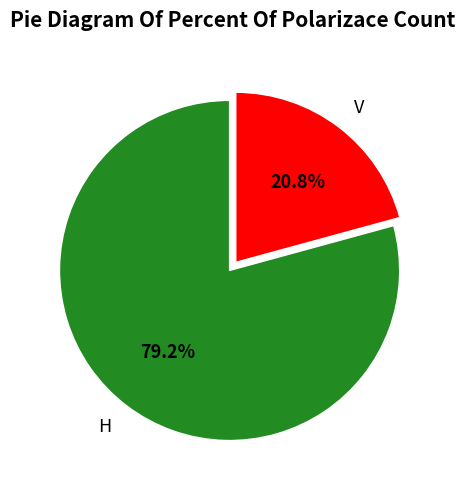

How many segments does this pie chart have?

2